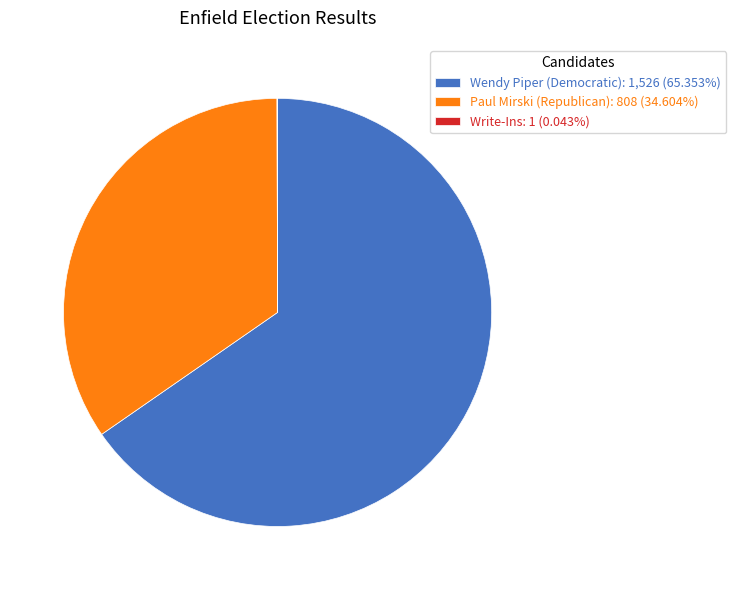

Is there a majority slice in this chart?

Yes